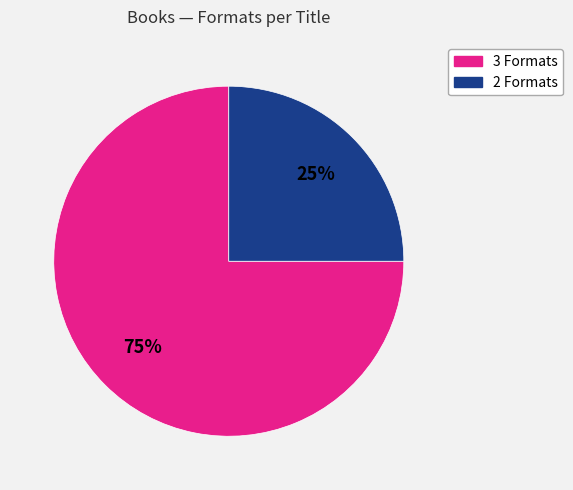

To the nearest percent, what is the difference between the largest and smallest slice percentages?

50%